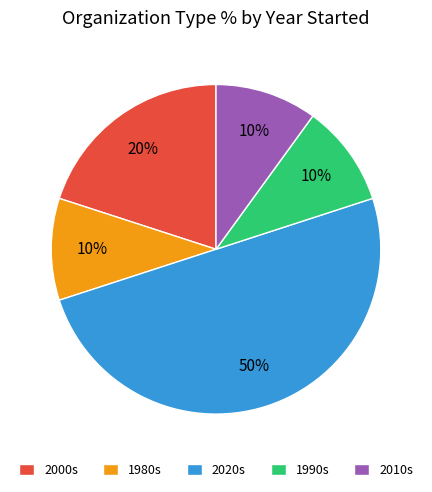

How many segments does this pie chart have?

5